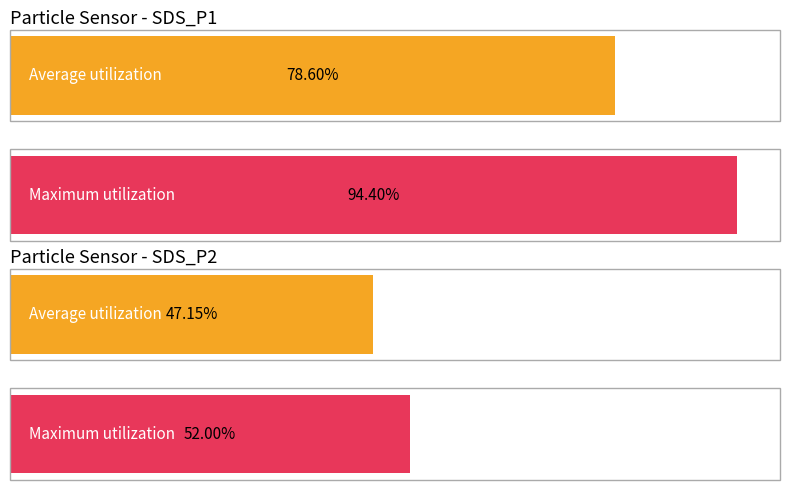

Rank the series by their maximum value, from lowest to highest.

SDS_P2, SDS_P1